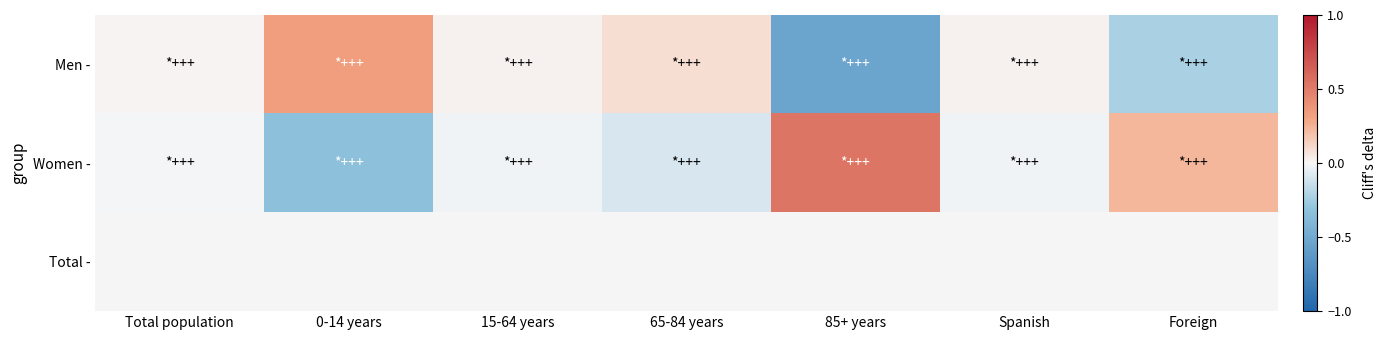

Which category has the highest value across all series?

85+ years